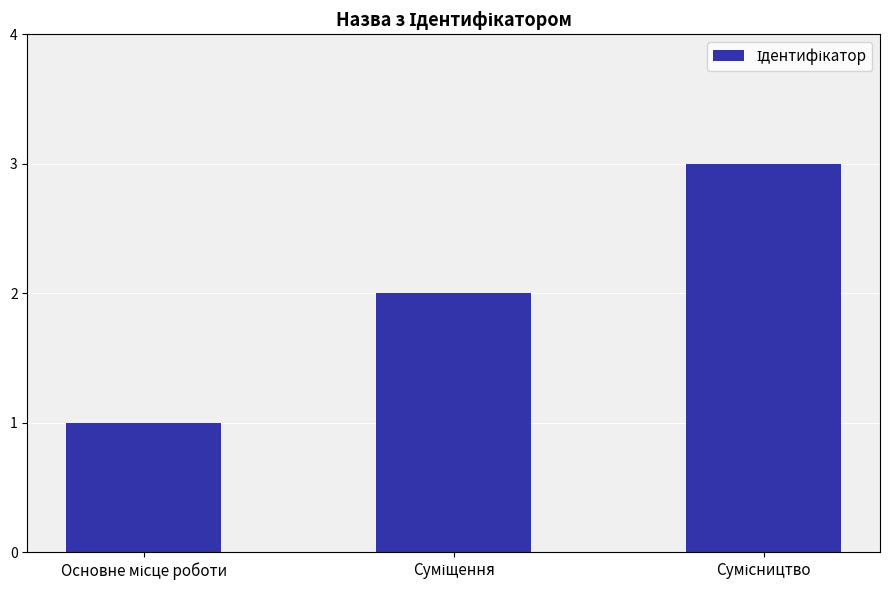

What is the sum of all values?

6